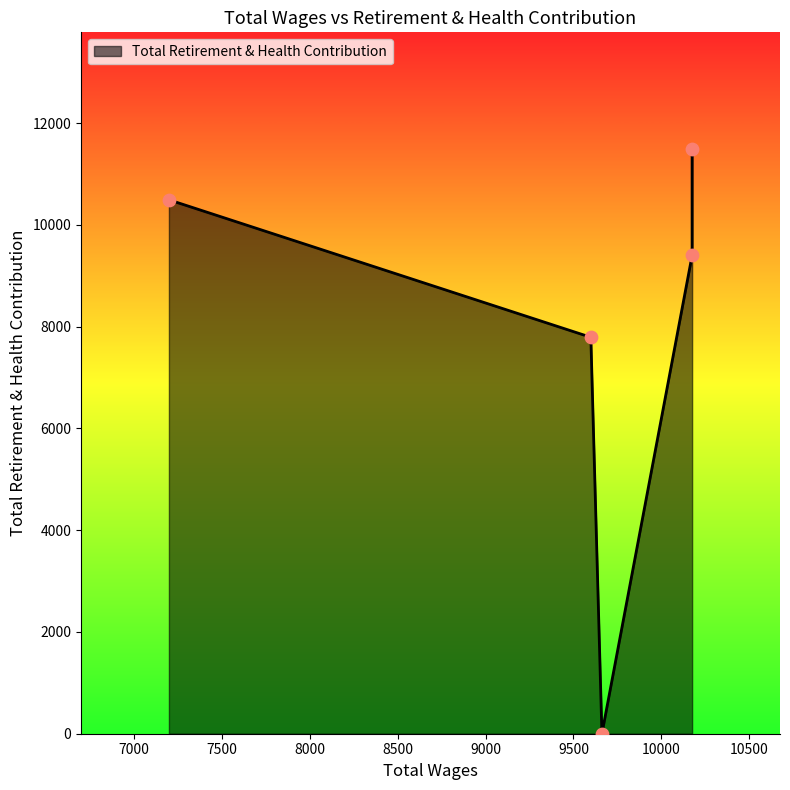

Between 10175.0 and 9662.0, which is larger?

10175.0